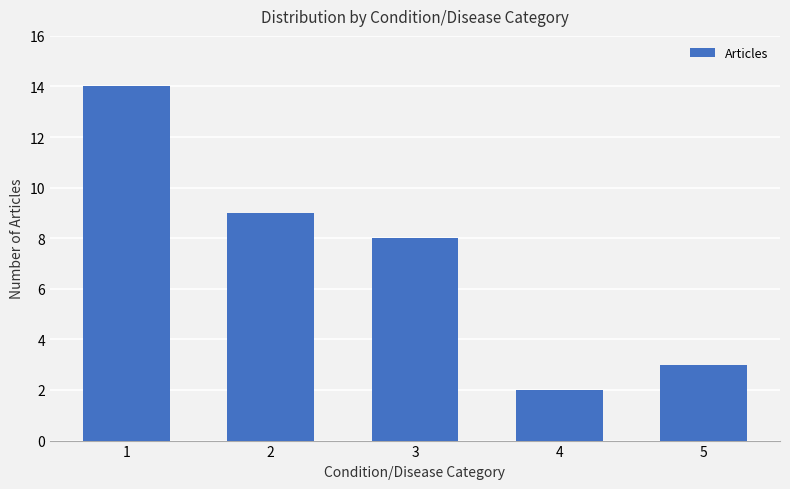

Reading left to right, transcribe all the data shown in this chart.

1=14	2=9	3=8	4=2	5=3